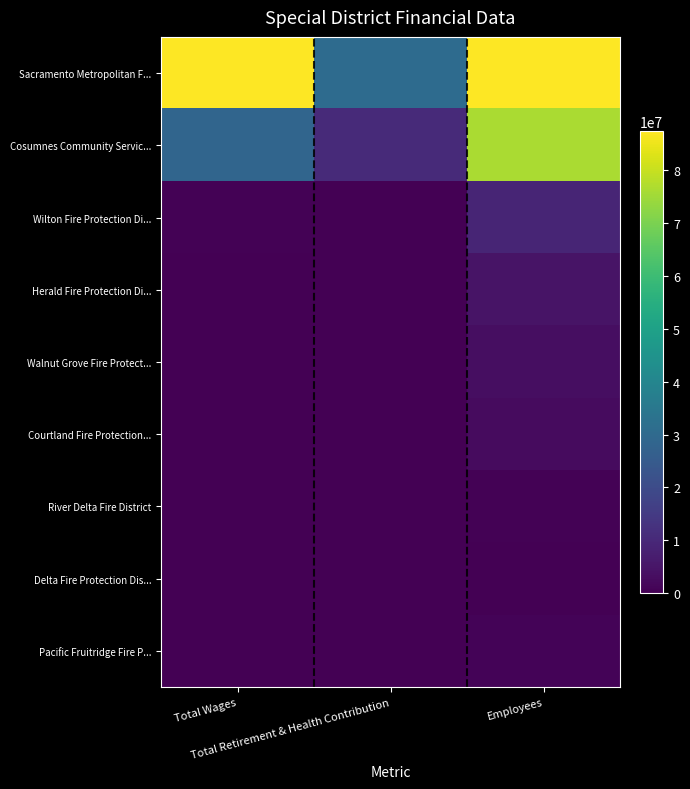

Reading left to right, what are all the values shown in this chart?

Sacramento Metropolitan F...: Total Wages=87452130.0	Total Retirement & Health Contribution=30486936.0	Employees=87452130.0
Cosumnes Community Servic...: Total Wages=28445327.0	Total Retirement & Health Contribution=10526495.0	Employees=76234733.5
Wilton Fire Protection Di...: Total Wages=491980.0	Total Retirement & Health Contribution=20535.0	Employees=9148168.0
Herald Fire Protection Di...: Total Wages=260250.0	Total Retirement & Health Contribution=28017.0	Employees=4574084.0
Walnut Grove Fire Protect...: Total Wages=76269.0	Total Retirement & Health Contribution=0.0	Employees=3267202.9
Courtland Fire Protection...: Total Wages=19750.0	Total Retirement & Health Contribution=0.0	Employees=2613762.3
River Delta Fire District: Total Wages=16300.0	Total Retirement & Health Contribution=0.0	Employees=653440.6
Delta Fire Protection Dis...: Total Wages=450.0	Total Retirement & Health Contribution=0.0	Employees=326720.3
Pacific Fruitridge Fire P...: Total Wages=0.0	Total Retirement & Health Contribution=0.0	Employees=871254.1